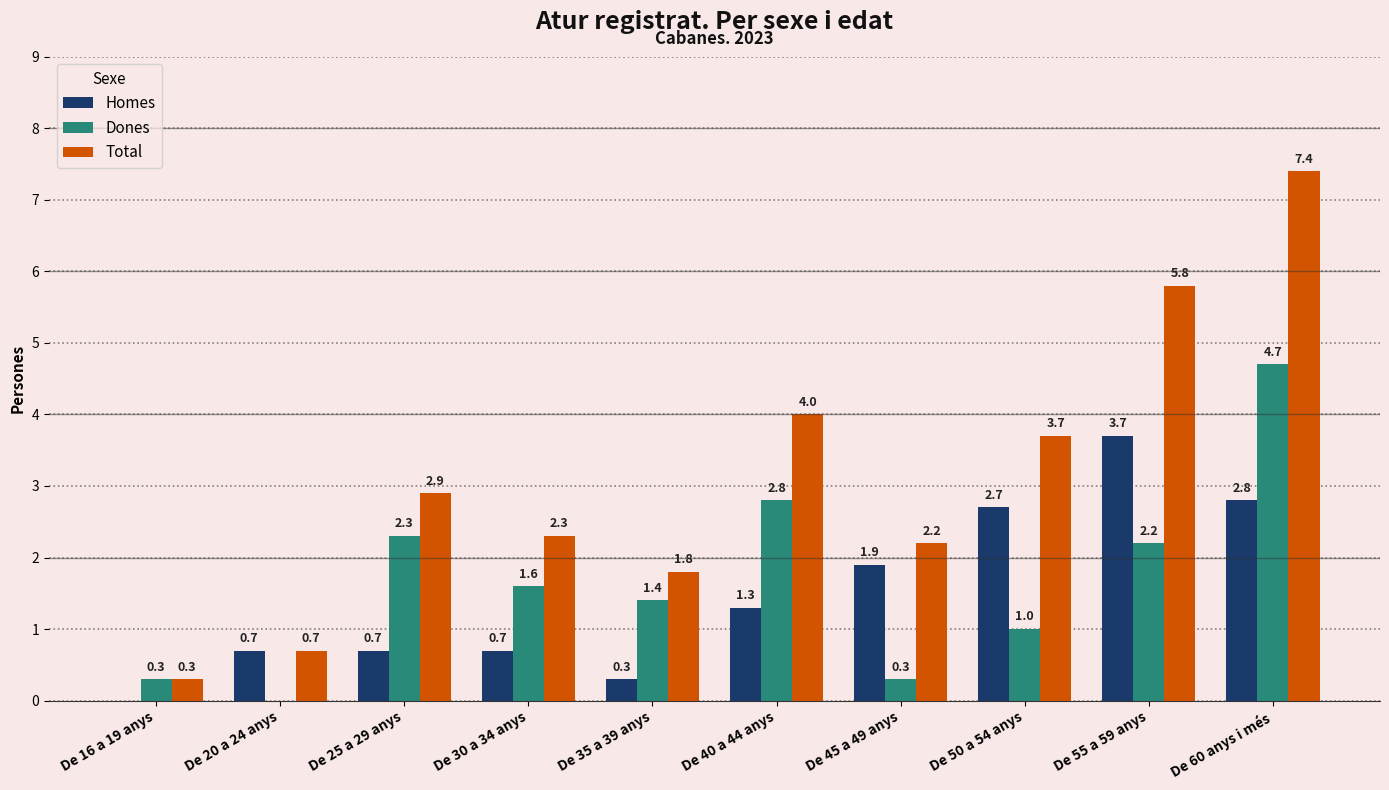

What is the average value of the Homes series?

1.5